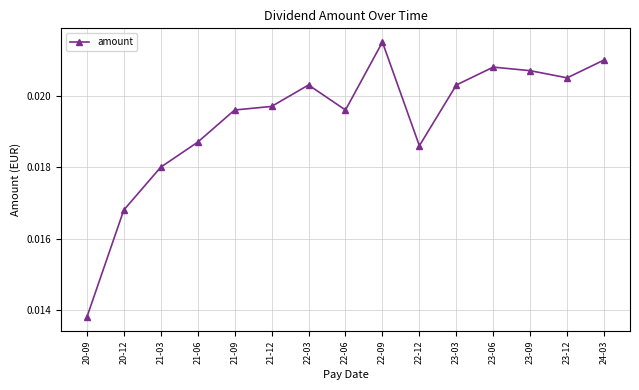

How many values are between 0 and 1?

15